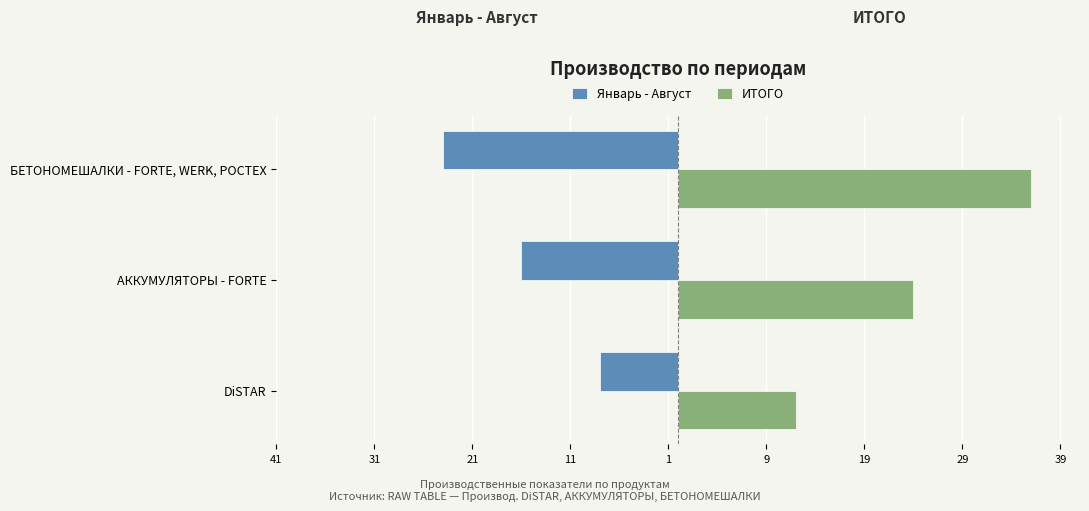

What are all the series names shown in the legend?

Январь - Август, ИТОГО